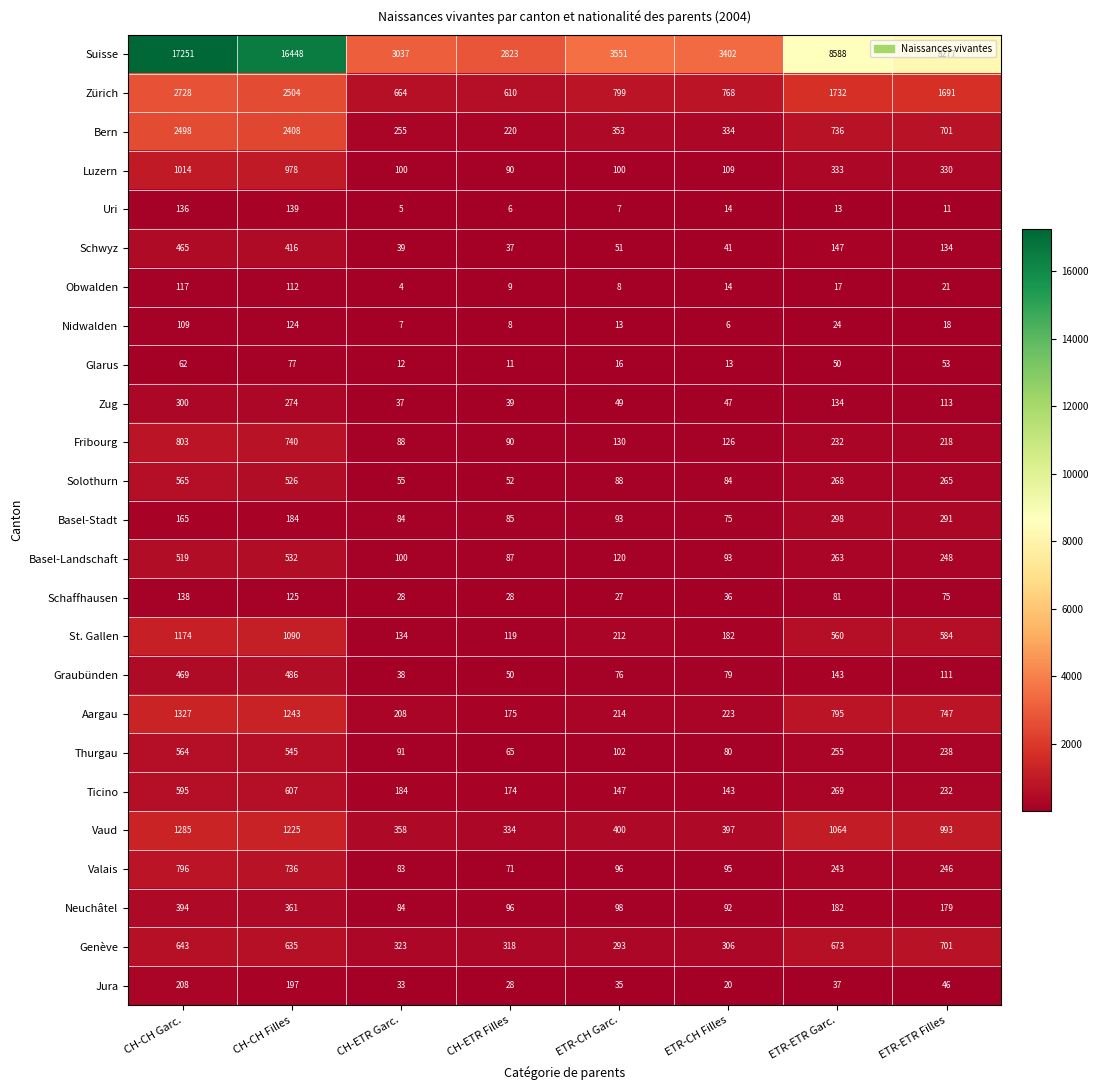

Which series has the widest spread of values?

Suisse